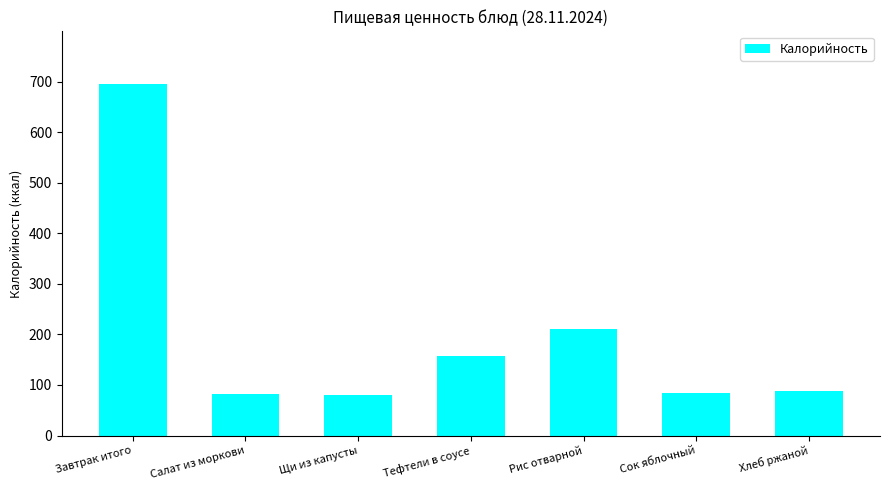

What position from the right is Хлеб ржаной?

1